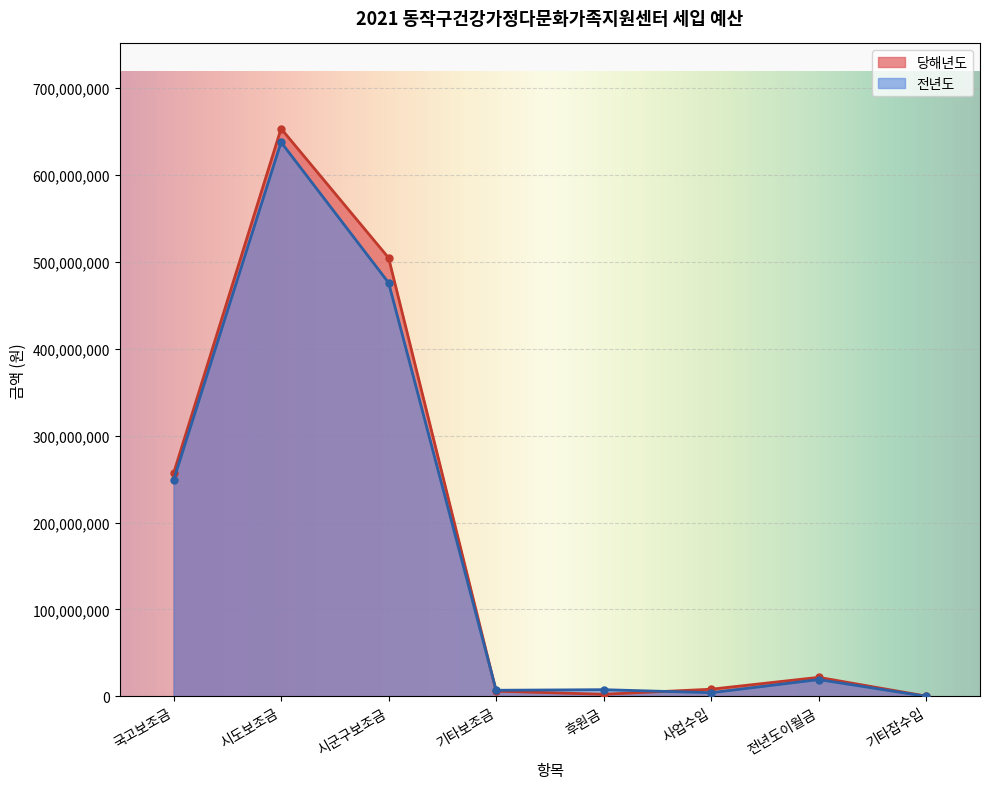

How many times do 당해년도 and 전년도 cross each other?

2